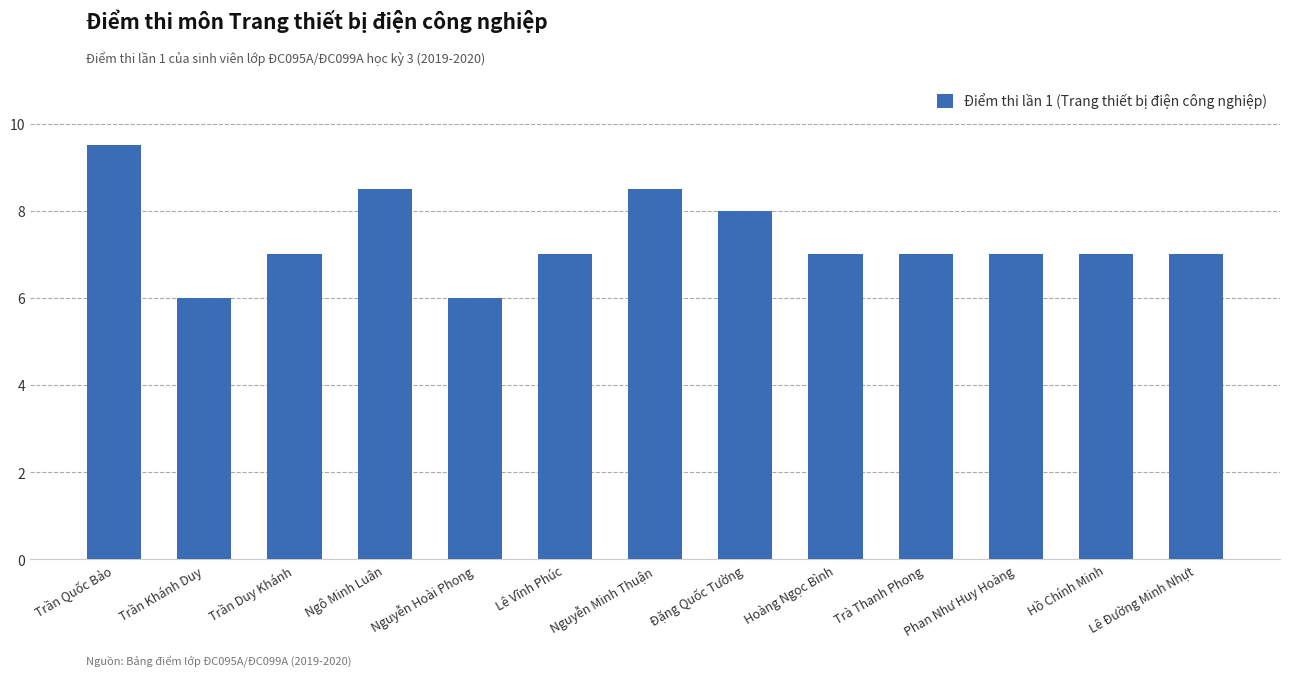

What is the difference between the maximum and second lowest values?

3.5